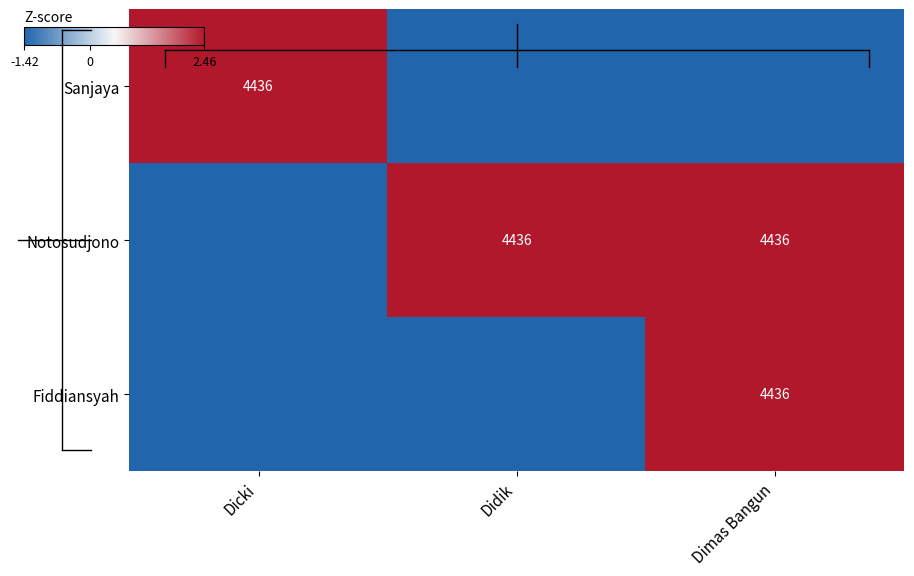

List the labels in order of Sanjaya value, largest first.

Dicki, Didik, Dimas Bangun